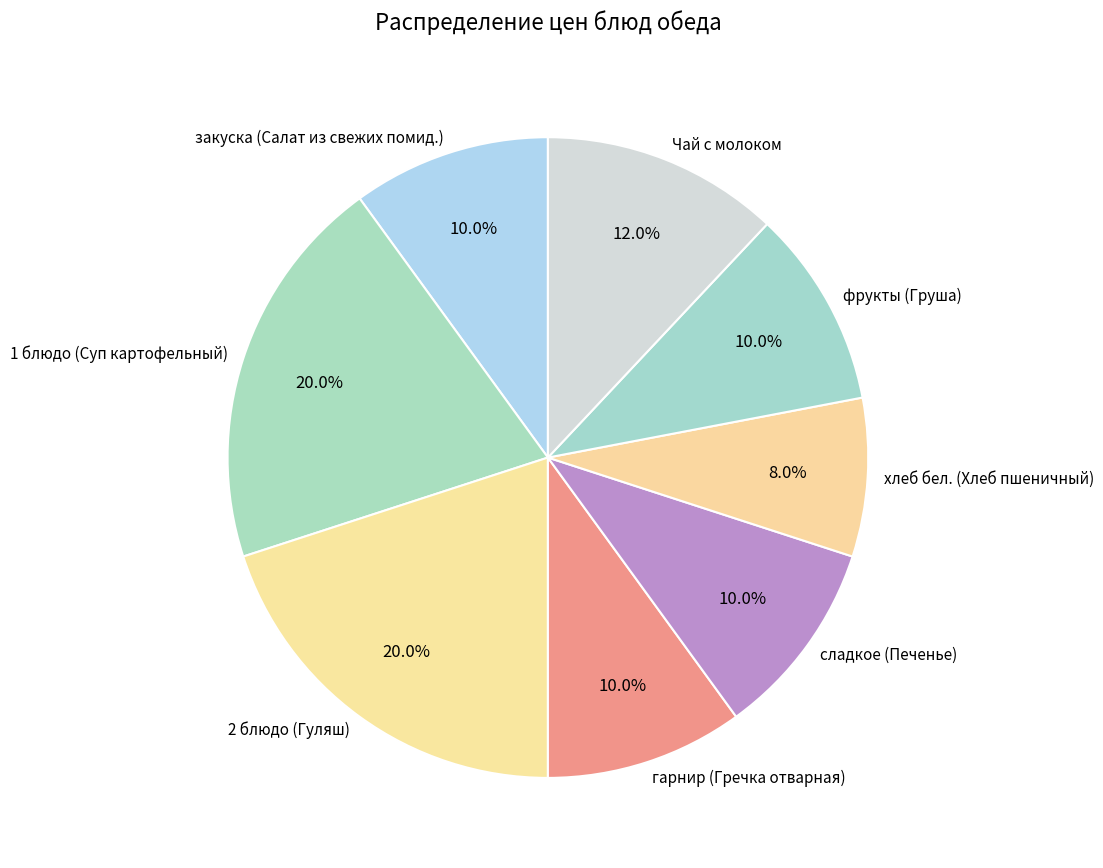

Does any single category account for the majority?

No